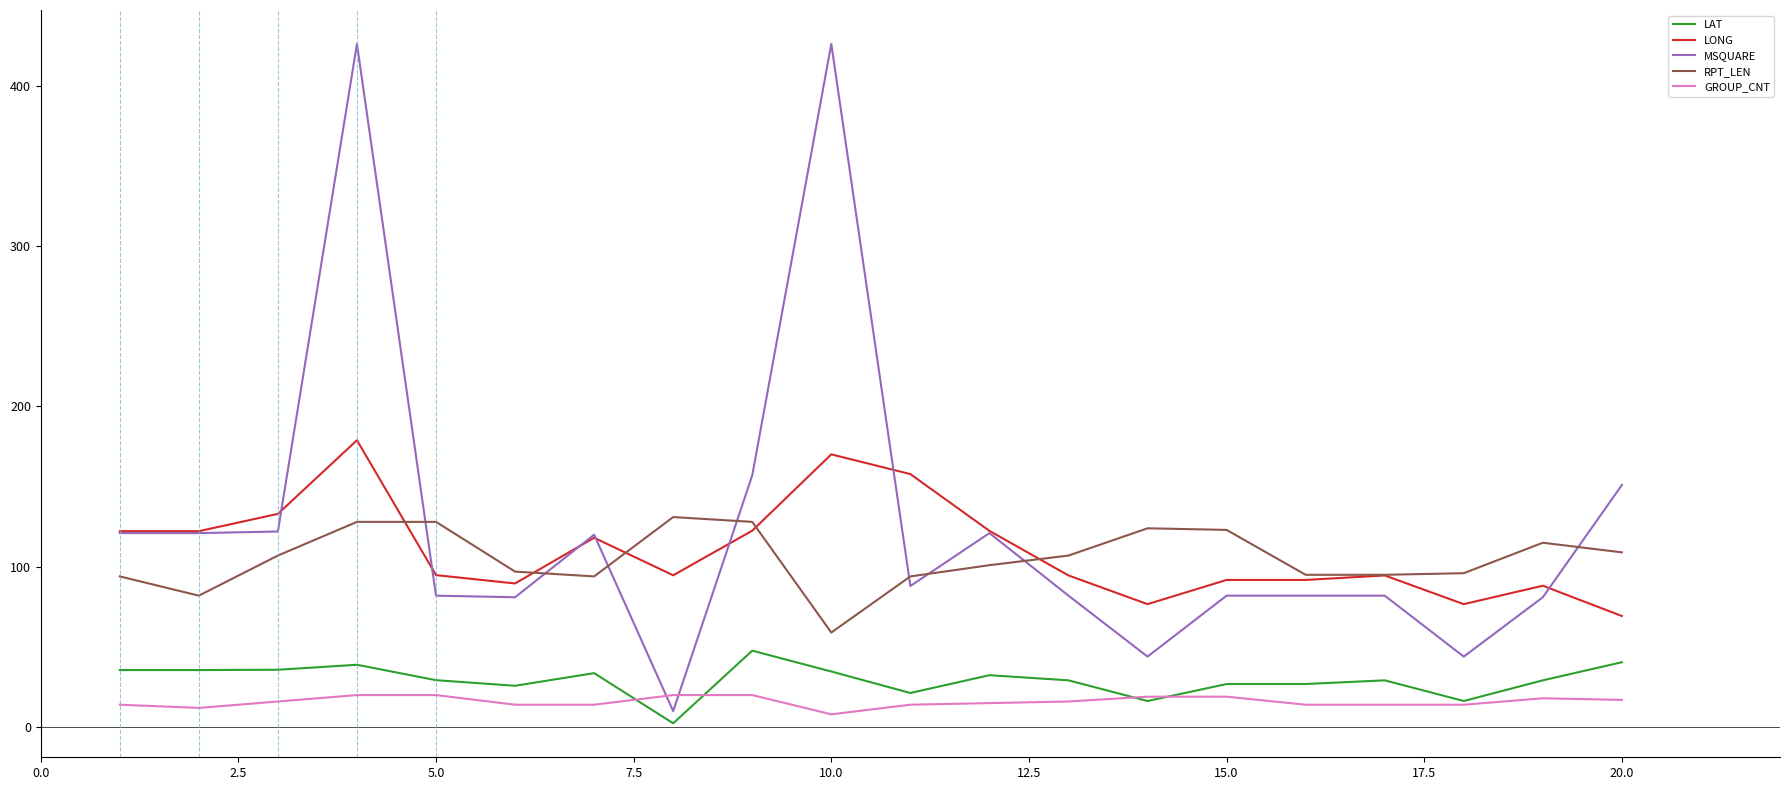

Rank the series by their maximum value, from highest to lowest.

MSQUARE, LONG, RPT_LEN, LAT, GROUP_CNT